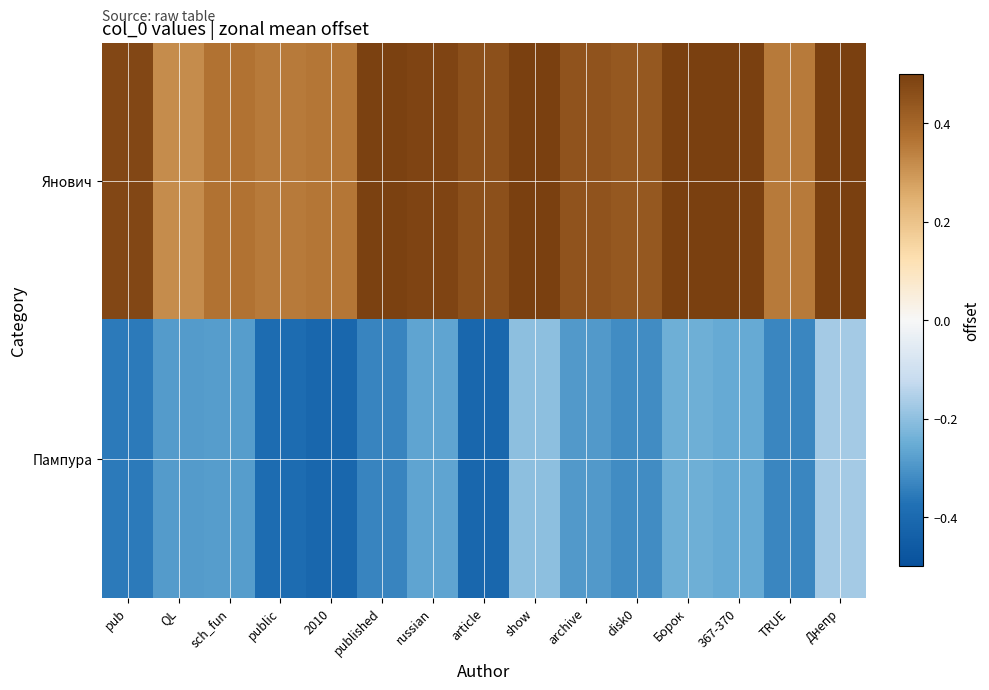

Reading right to left, list all the values displayed in this chart.

Янович: Днепр=0.5	TRUE=0.4	367-370=0.6	Борок=0.6	disk0=0.4	archive=0.4	show=0.5	article=0.5	russian=0.5	published=0.5	2010=0.4	public=0.4	sch_fun=0.4	QL=0.3	pub=0.5
Пампура: Днепр=-0.2	TRUE=-0.3	367-370=-0.3	Борок=-0.2	disk0=-0.3	archive=-0.3	show=-0.2	article=-0.4	russian=-0.3	published=-0.3	2010=-0.4	public=-0.4	sch_fun=-0.3	QL=-0.3	pub=-0.4